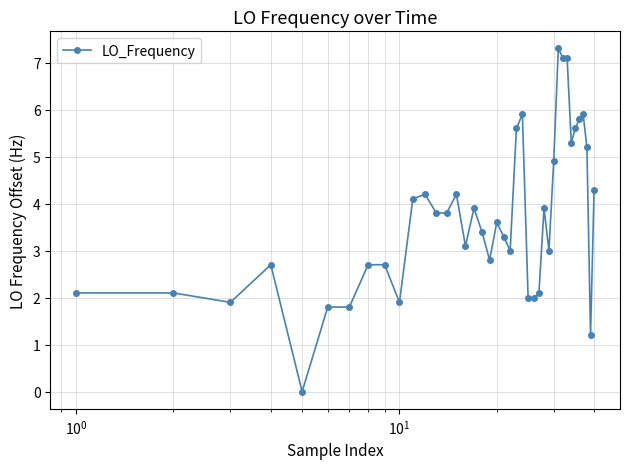

What is the maximum value shown in the chart?

7.3